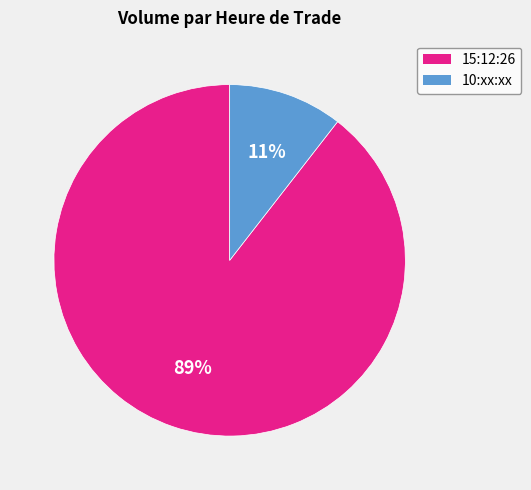

Which has a higher value, 15:12:26 or 10:xx:xx?

15:12:26